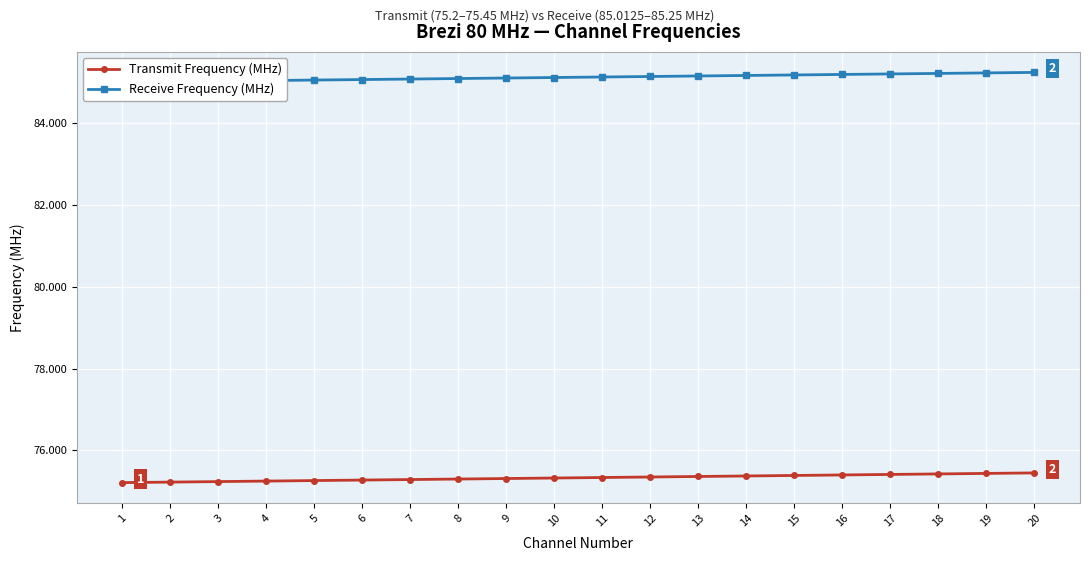

True or false: Transmit Frequency (MHz) has more than 1 points higher than both neighbors.

False